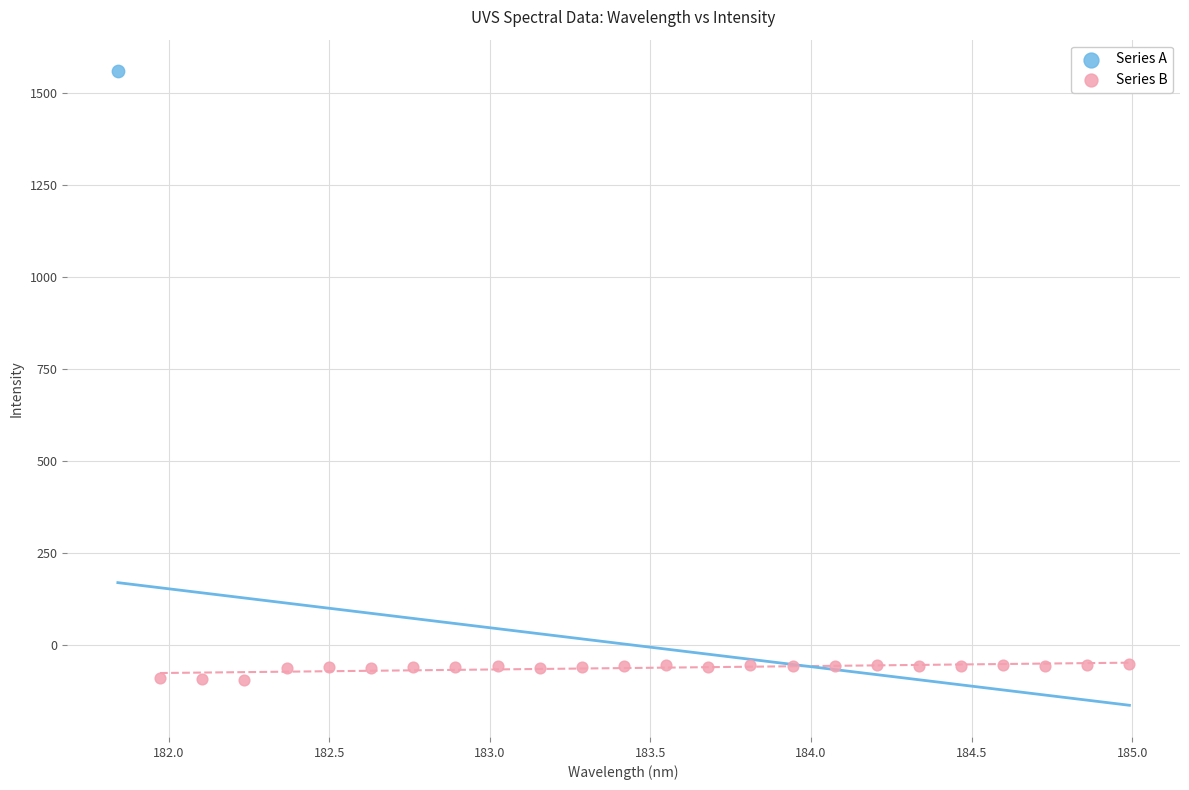

What are all the series names shown in the legend?

Series A, Series B